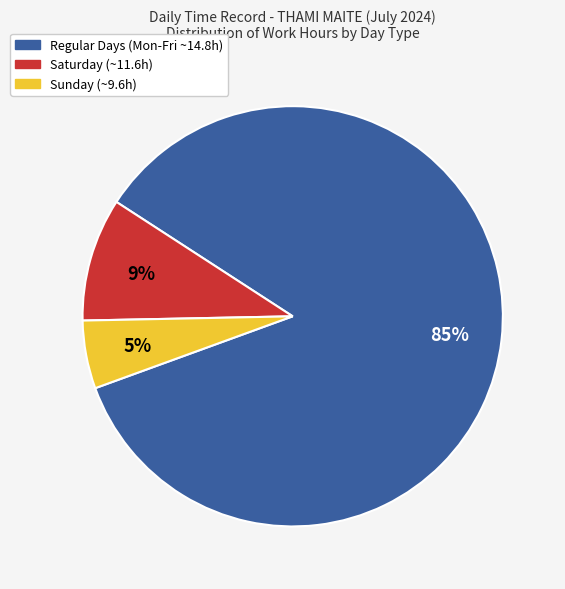

Is there any slice that represents more than half of the pie?

Yes